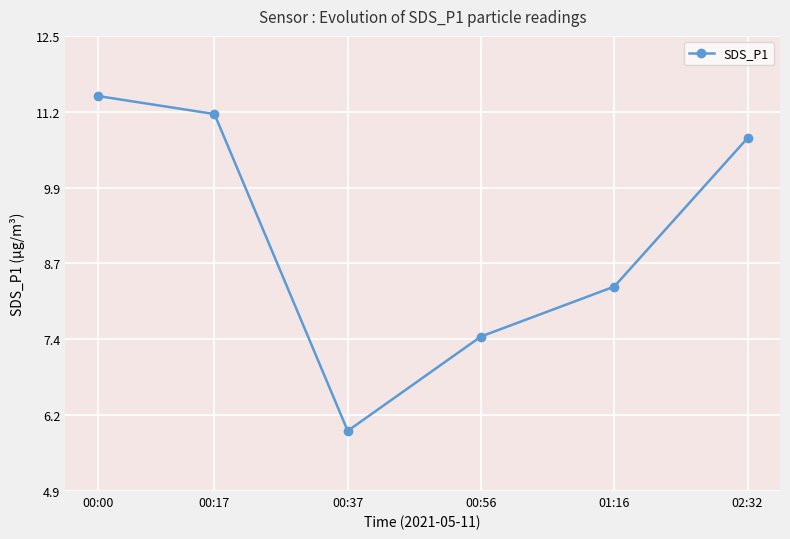

What is the label of the 6th point from the right?

00:00